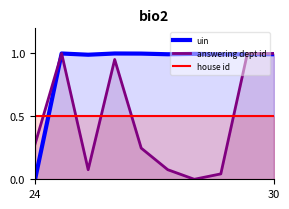

At 5, list the series in order from largest to smallest.

uin, house id, answering dept id